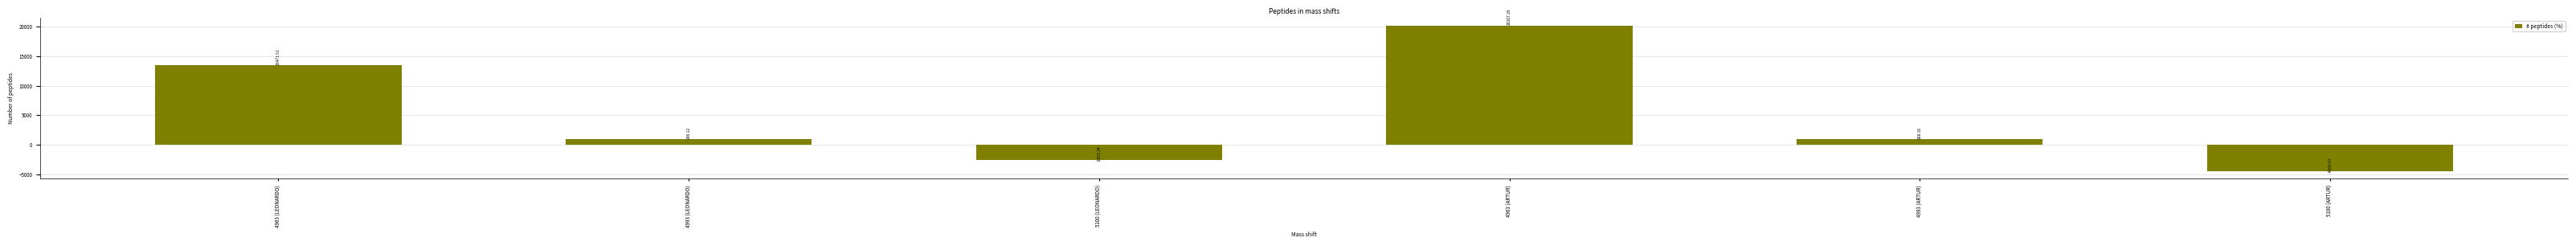

True or false: the data shows -4505.7 at 5100 (ARTUR).

True